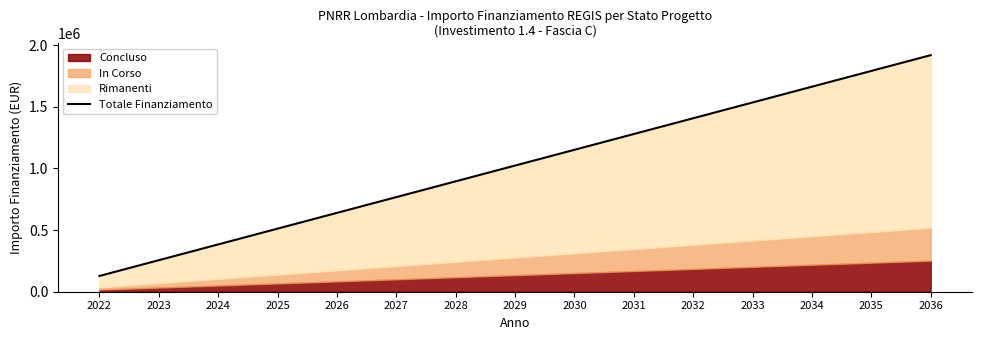

Which label corresponds to the largest value in the chart?

2036